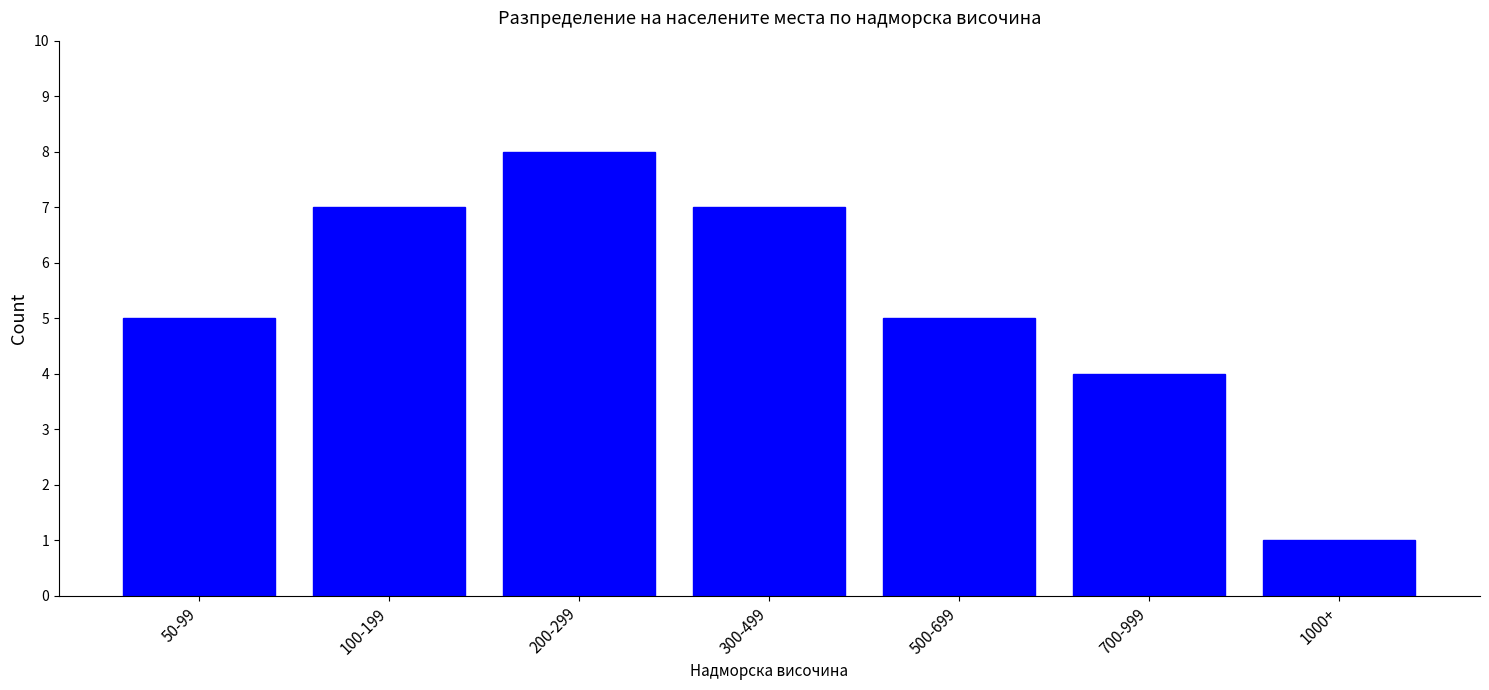

Reading left to right, transcribe all the data shown in this chart.

50-99=5	100-199=7	200-299=8	300-499=7	500-699=5	700-999=4	1000+=1